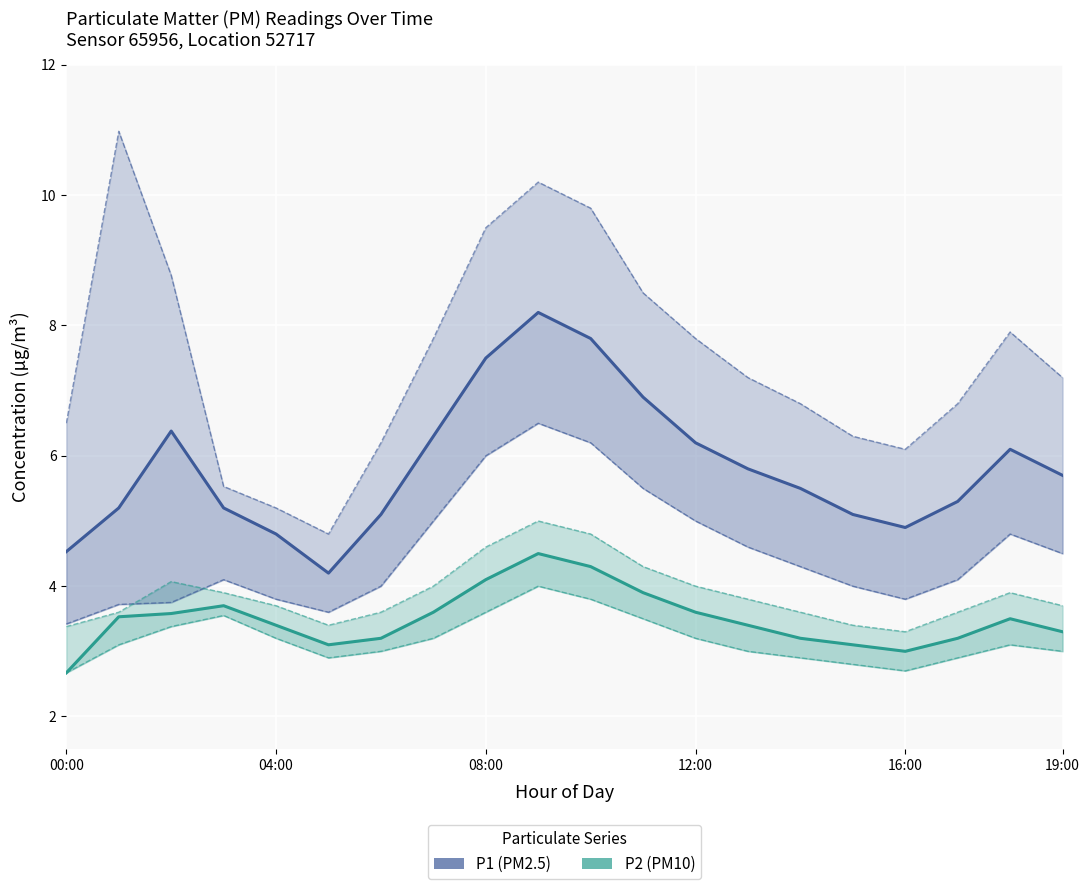

What is the difference between the second highest and second lowest values in the P2 series?

1.3